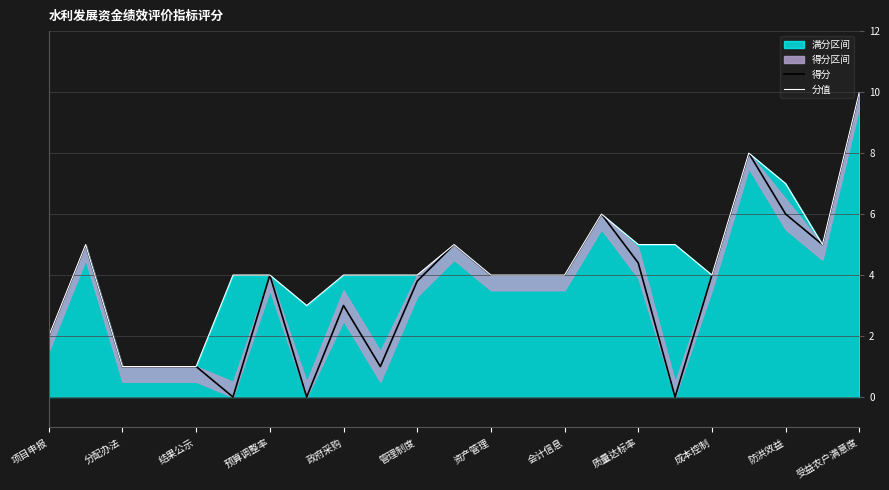

Does the chart display data point markers on the line(s)?

No